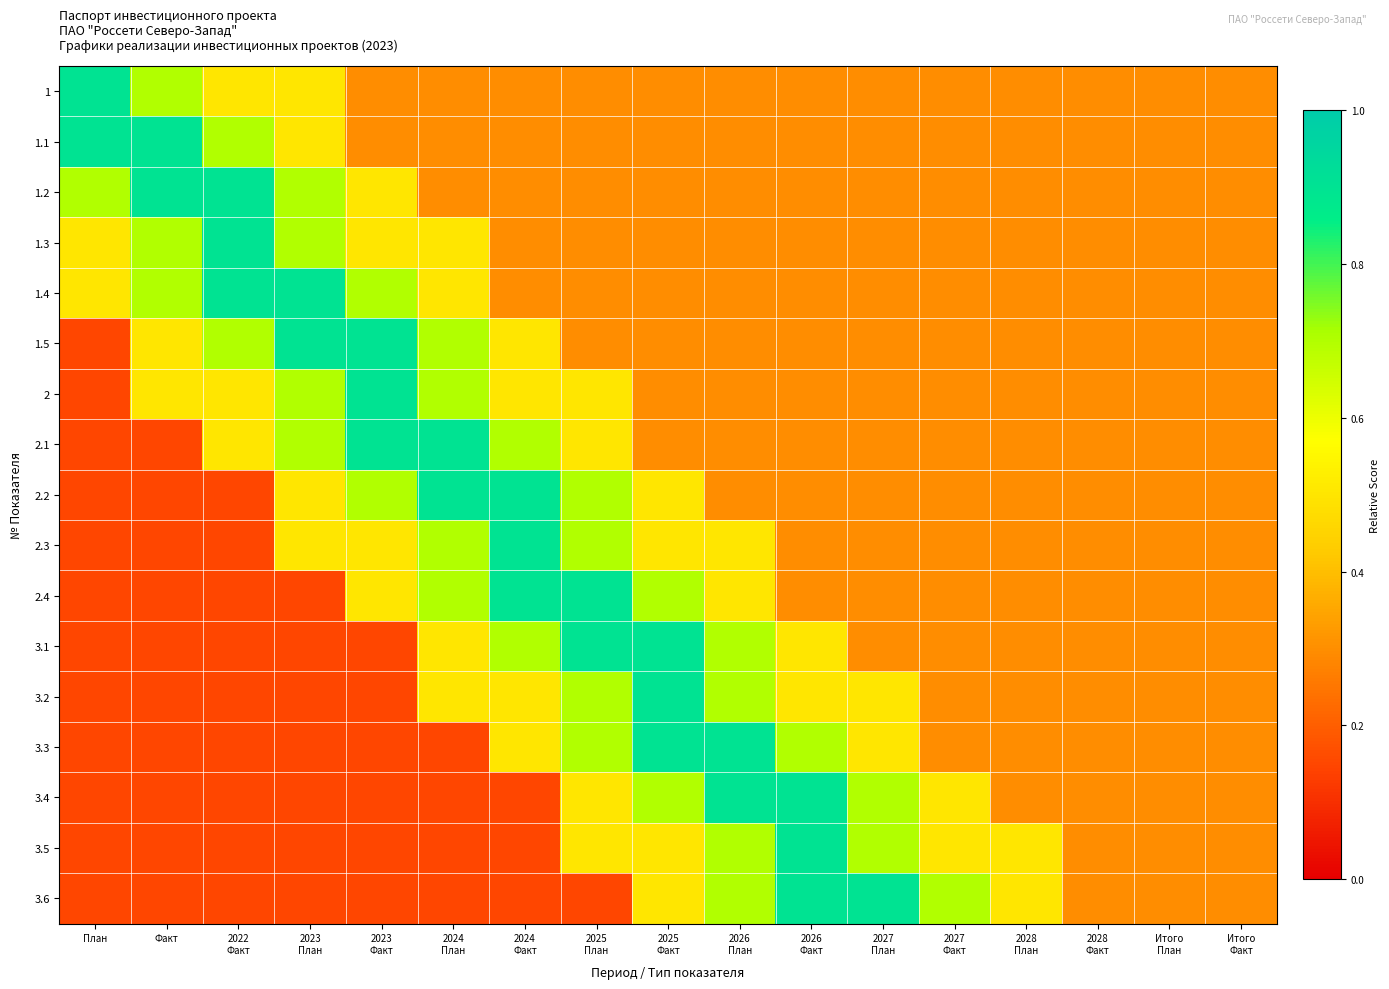

What is the minimum value shown in the chart?

0.1